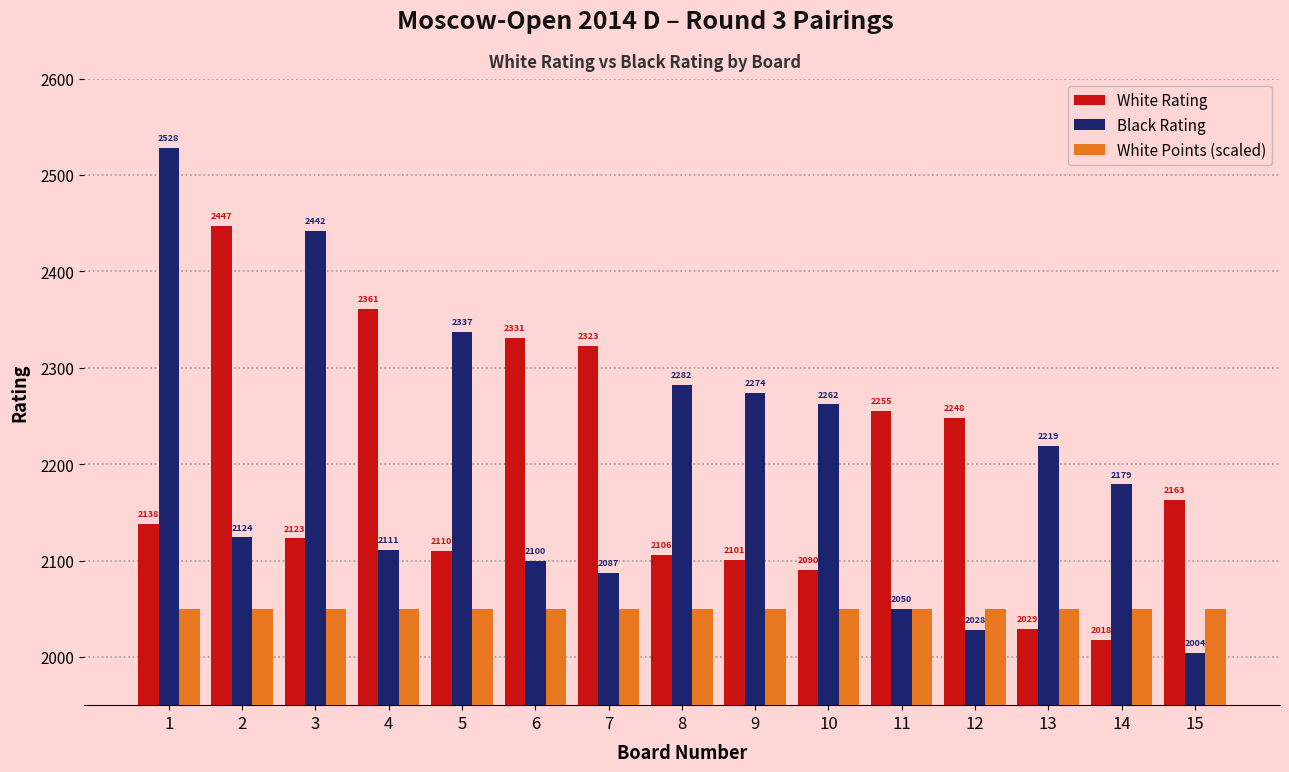

What is the average value of the Black Rating series?

2202